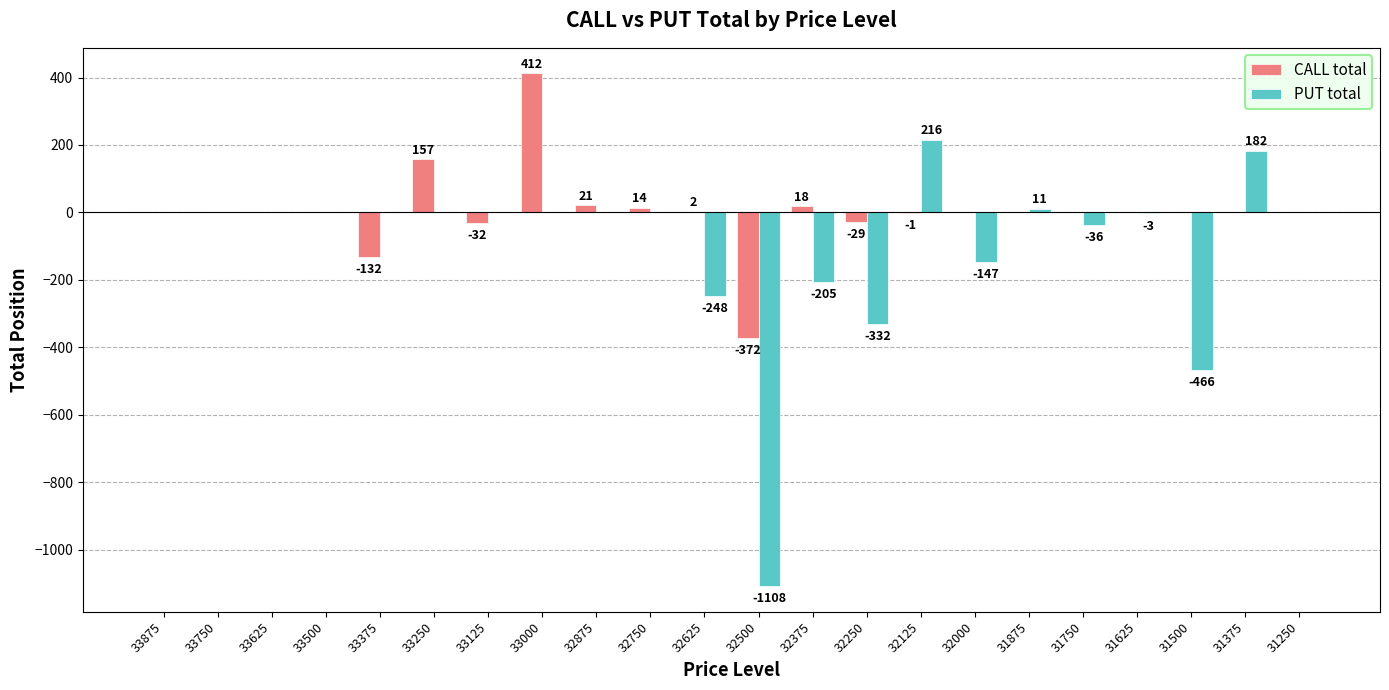

At which label is PUT total closest to -446?

31500